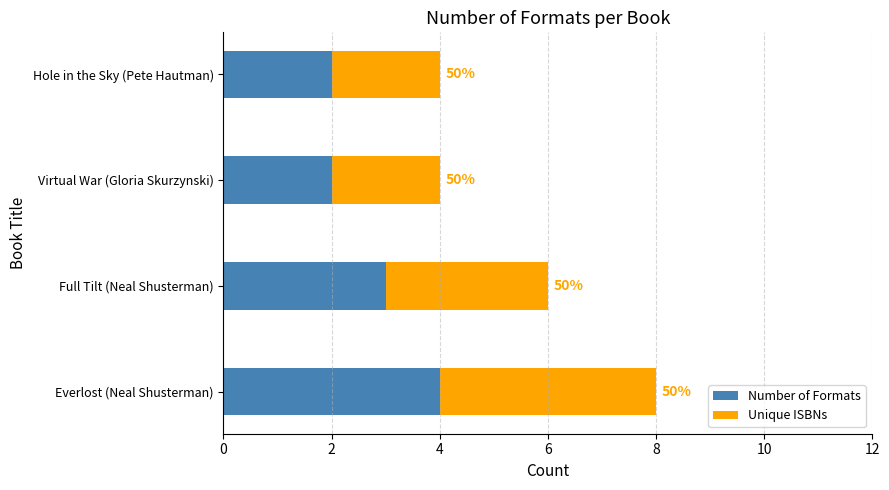

Count the Number of Formats values in the range 2 to 4.

4